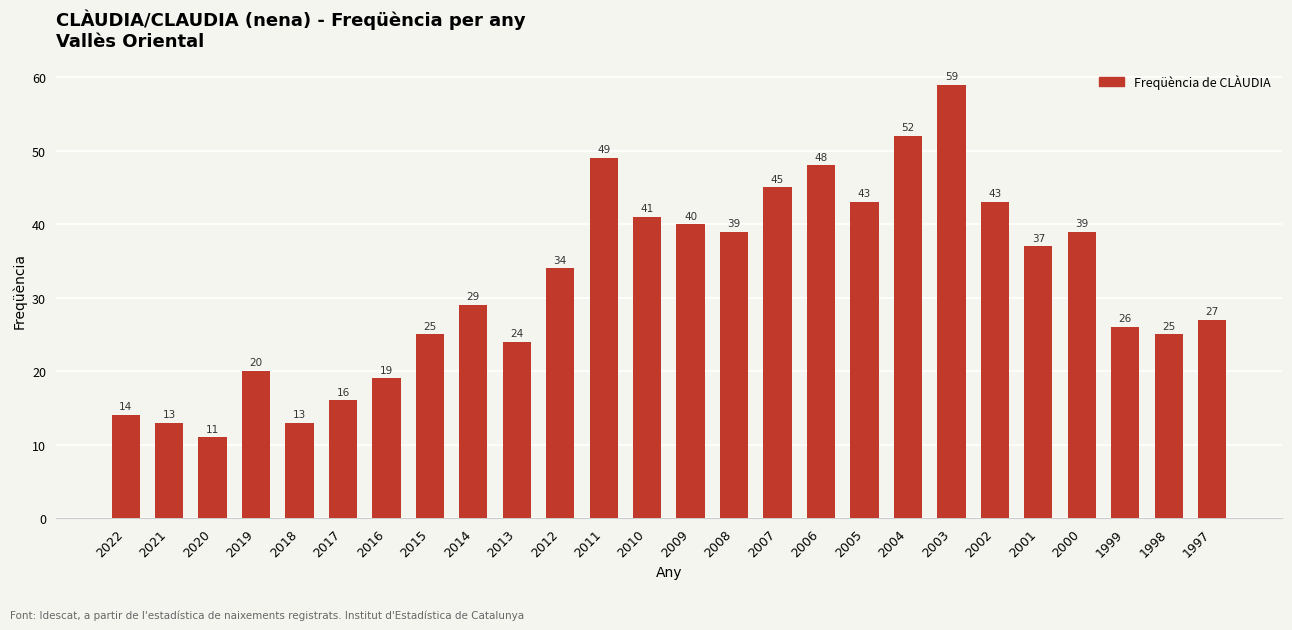

The value at 2015 is 25. True or false?

True